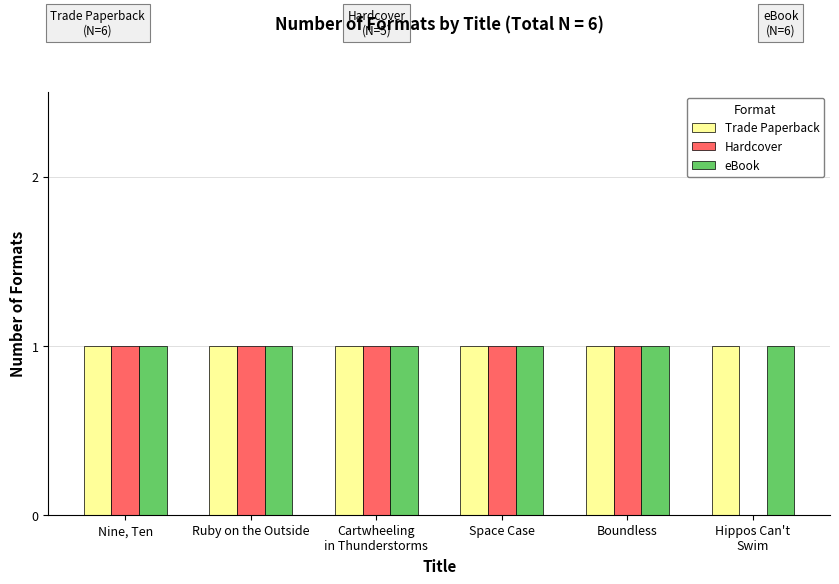

Are the bars grouped side by side (vs. stacked)?

Yes